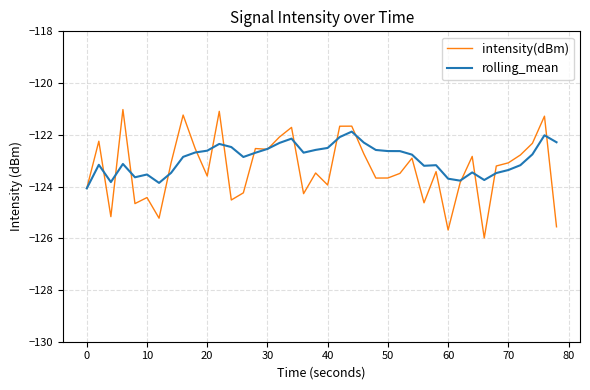

List the series in order of their peak value, lowest first.

rolling_mean, intensity(dBm)